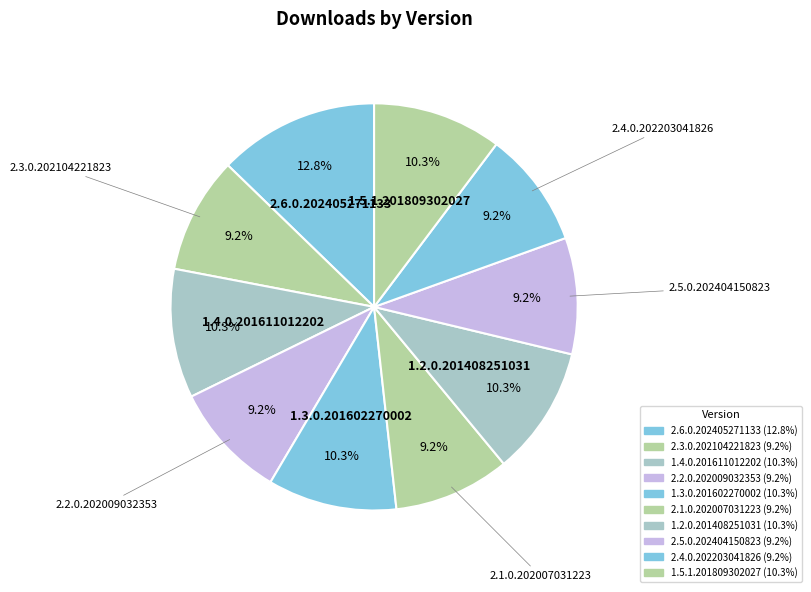

Which slice is the smallest?

2.2.0.202009032353